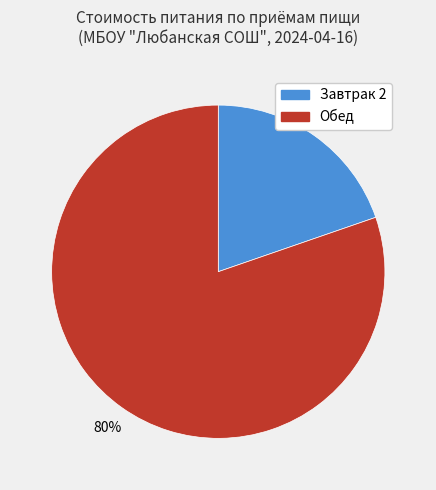

What is the smallest slice in the pie chart?

Завтрак 2